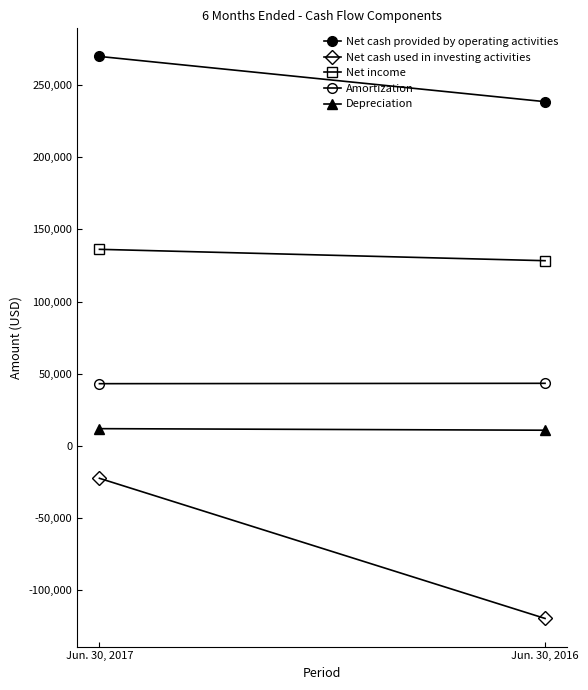

How many categories are shown in the chart?

2